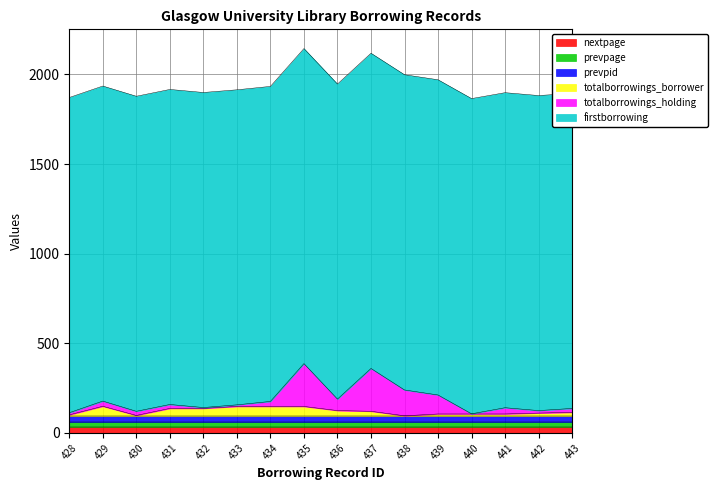

Is the value of totalborrowings_borrower at 440 greater than the value of firstborrowing at 433?

No